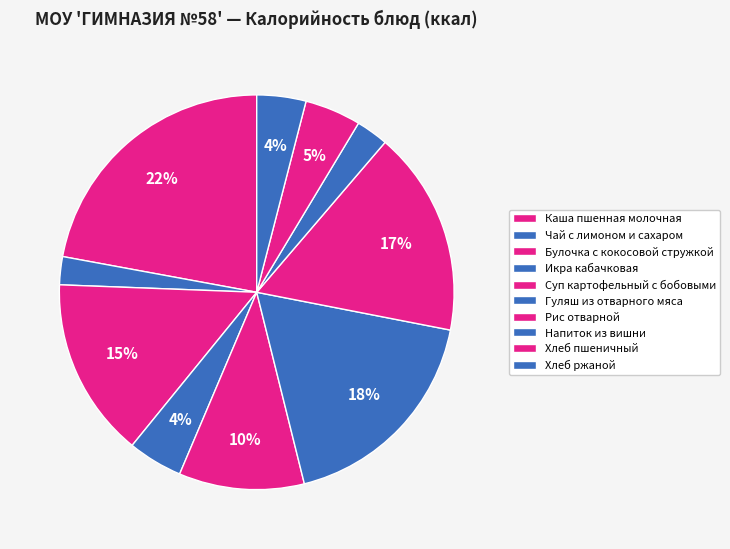

How many slices are in this pie chart?

10